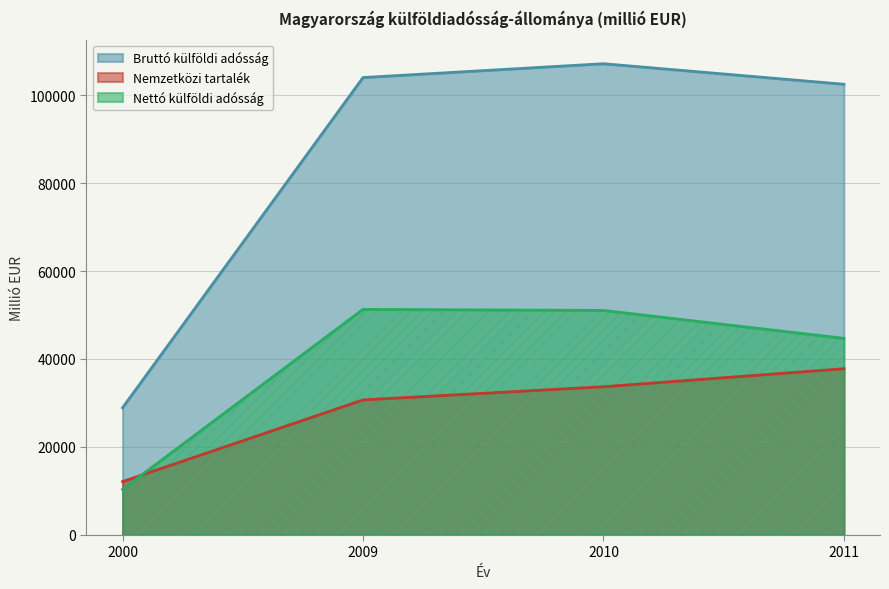

What is the maximum value shown in the chart?

107220.0